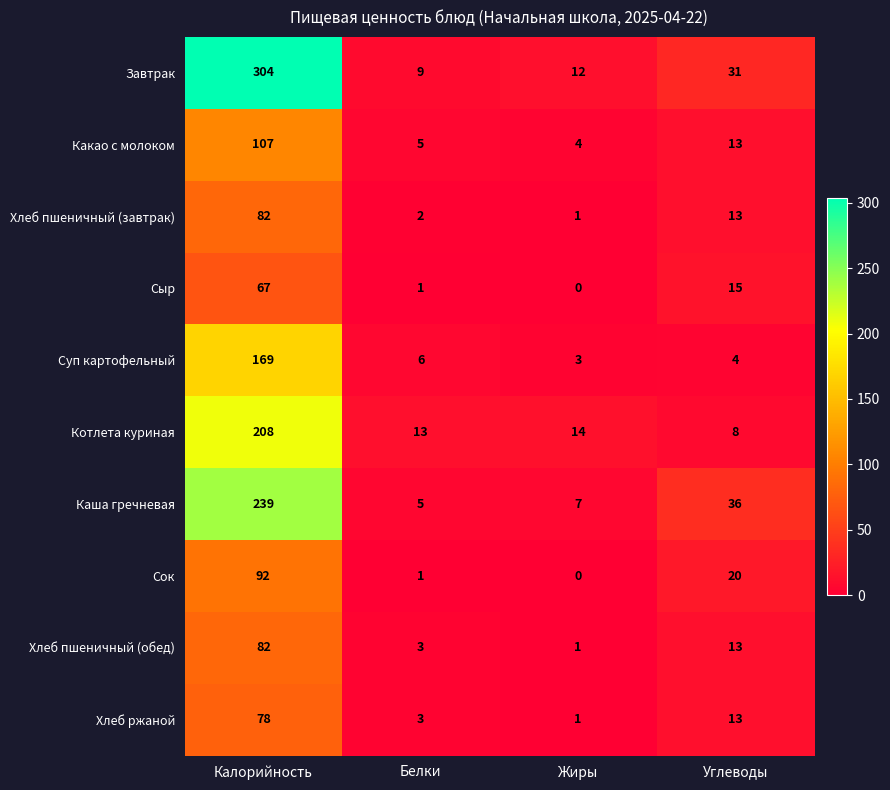

What is the spread (max minus min) of values at Белки?

12